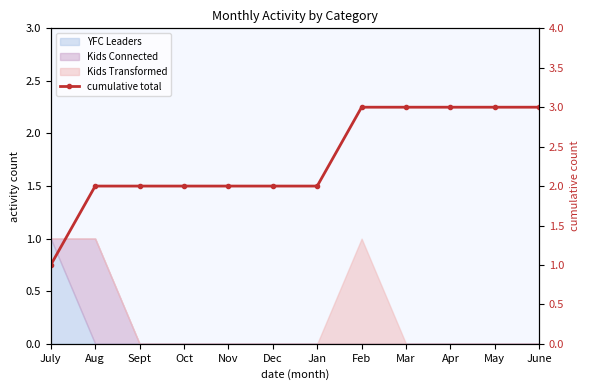

What is the approximate value at Aug?

2